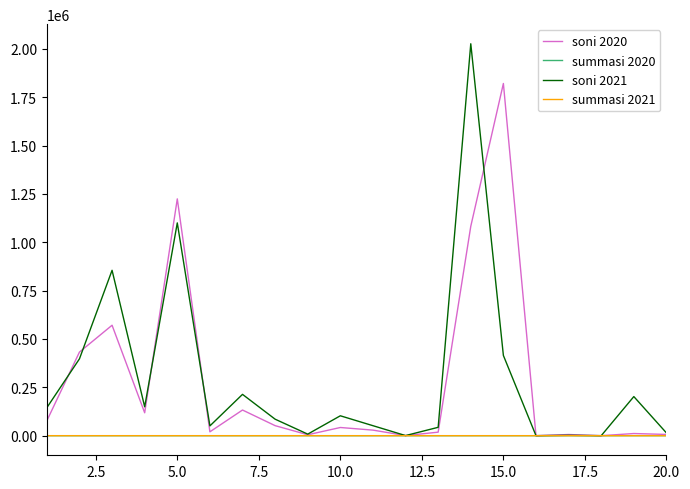

What is the greatest value displayed?

2026173.0